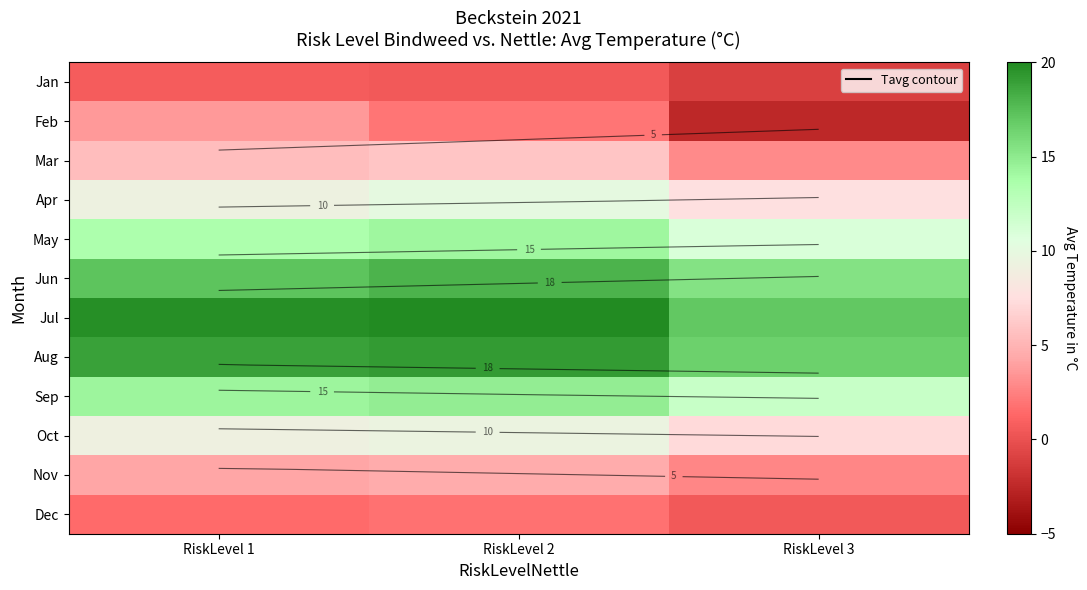

Rank the series at RiskLevel 3 from highest to lowest value.

Jul, Aug, Jun, Sep, May, Apr, Oct, Mar, Nov, Dec, Jan, Feb